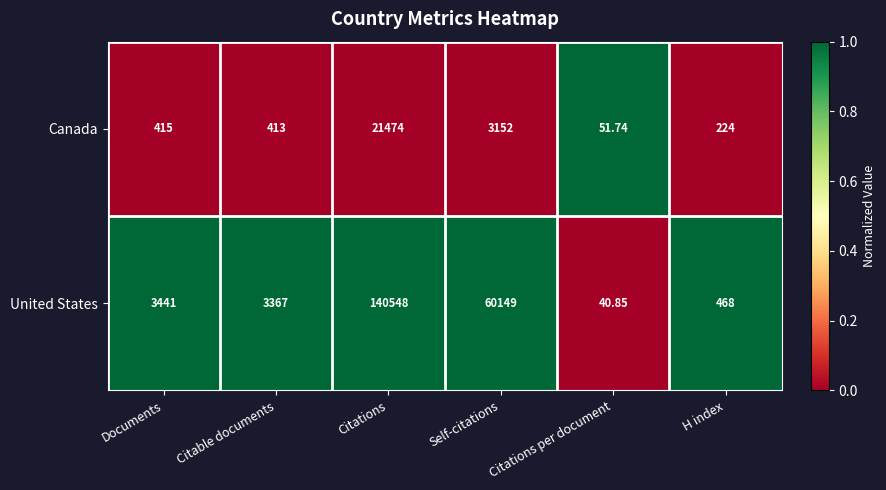

Rank the series at Documents from highest to lowest value.

United States, Canada